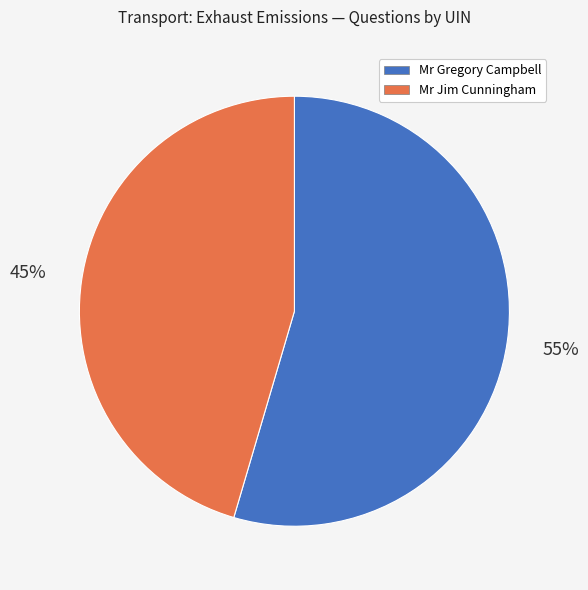

How many slices are in this pie chart?

2